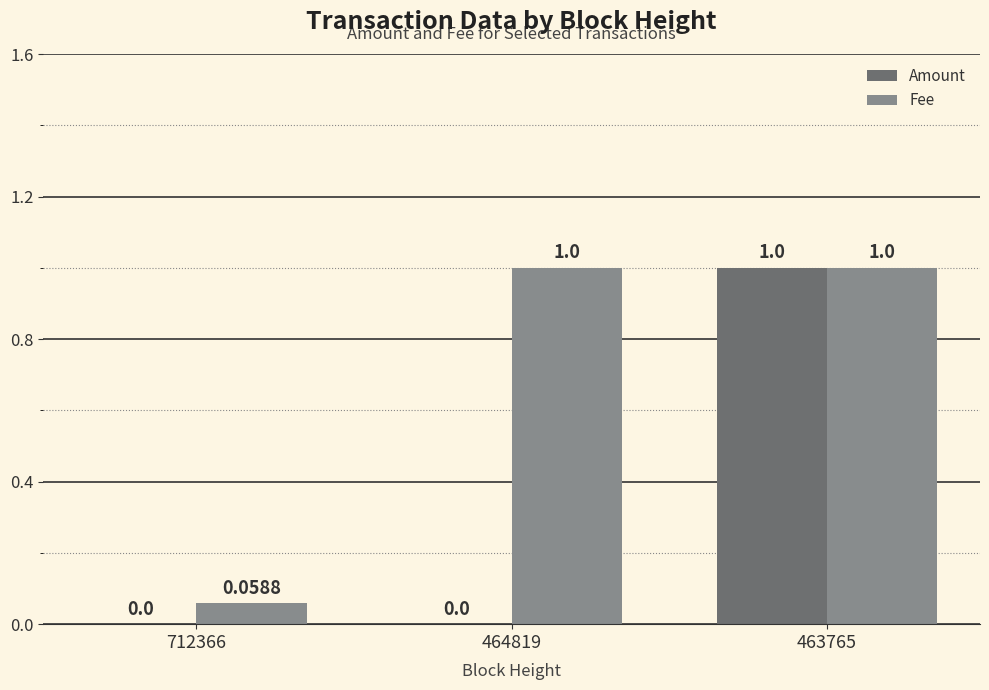

Does the chart contain stacked bars?

No